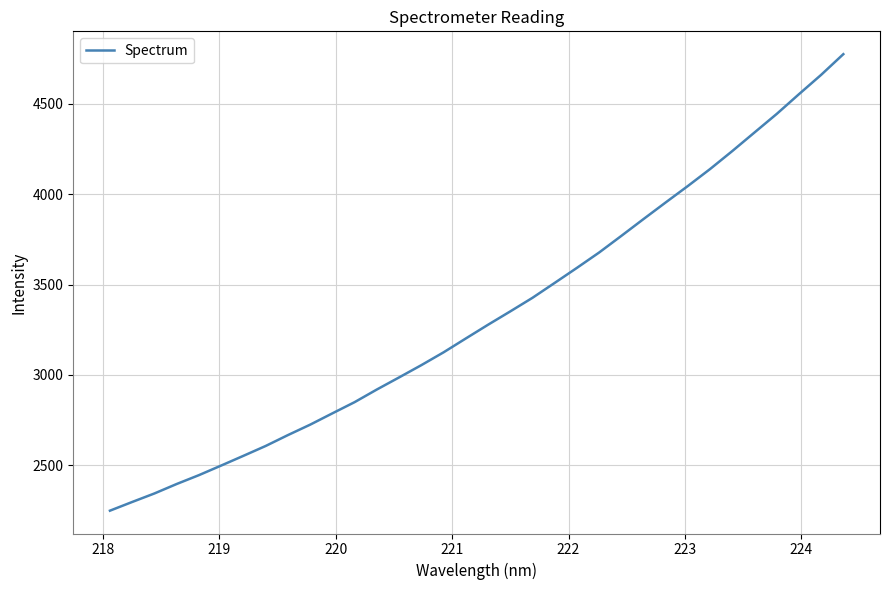

What is the minimum value shown in the chart?

2248.5